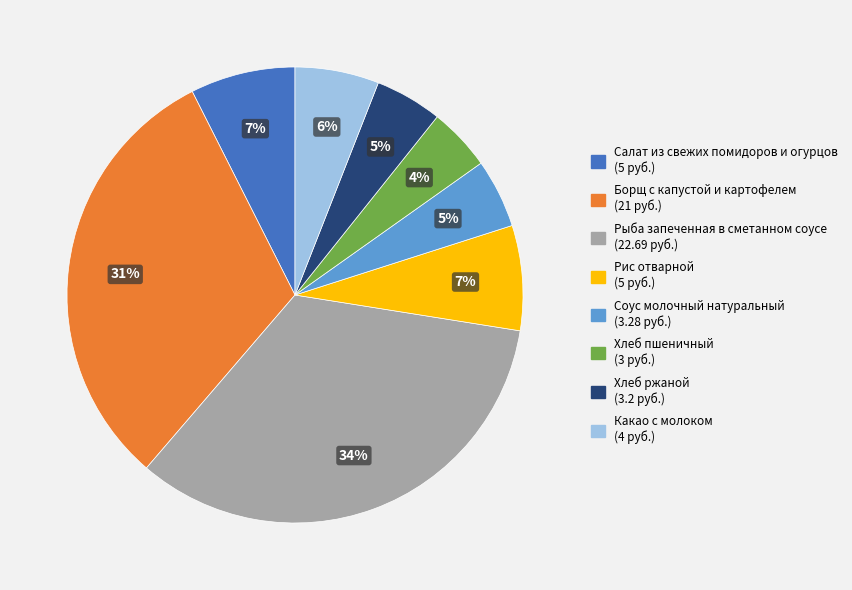

To the nearest percent, what is the average slice percentage?

12%